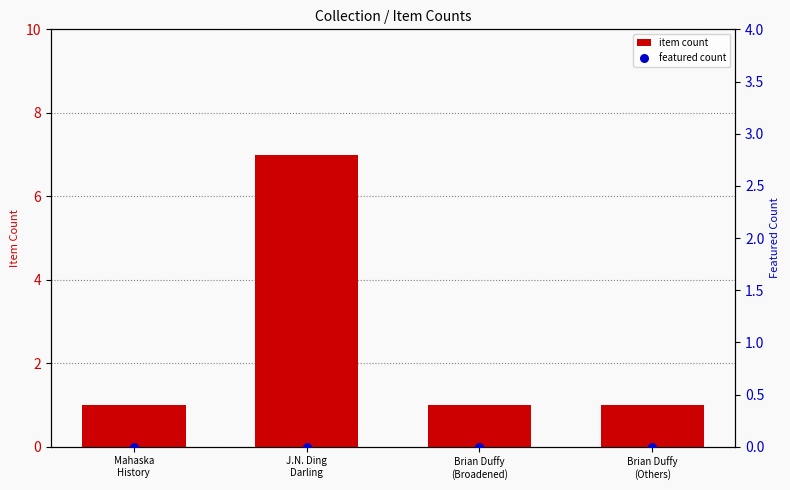

What are all the series names shown in the legend?

item count, featured count